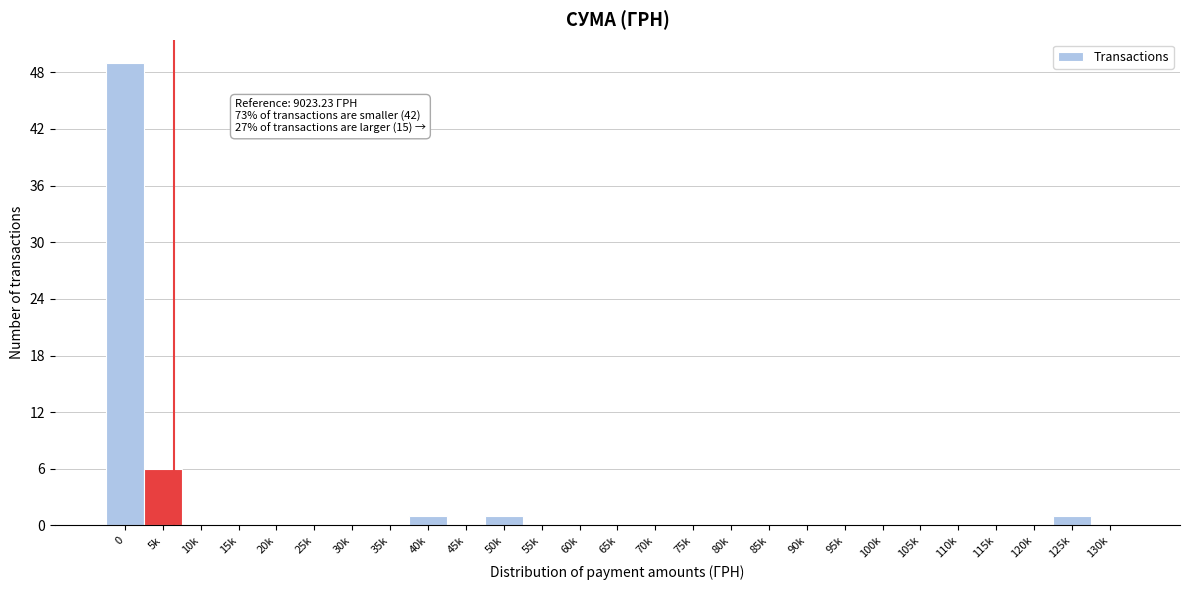

Reading left to right, transcribe all the data shown in this chart.

0=49	5k=6	10k=0	15k=0	20k=0	25k=0	30k=0	35k=0	40k=1	45k=0	50k=1	55k=0	60k=0	65k=0	70k=0	75k=0	80k=0	85k=0	90k=0	95k=0	100k=0	105k=0	110k=0	115k=0	120k=0	125k=1	130k=0